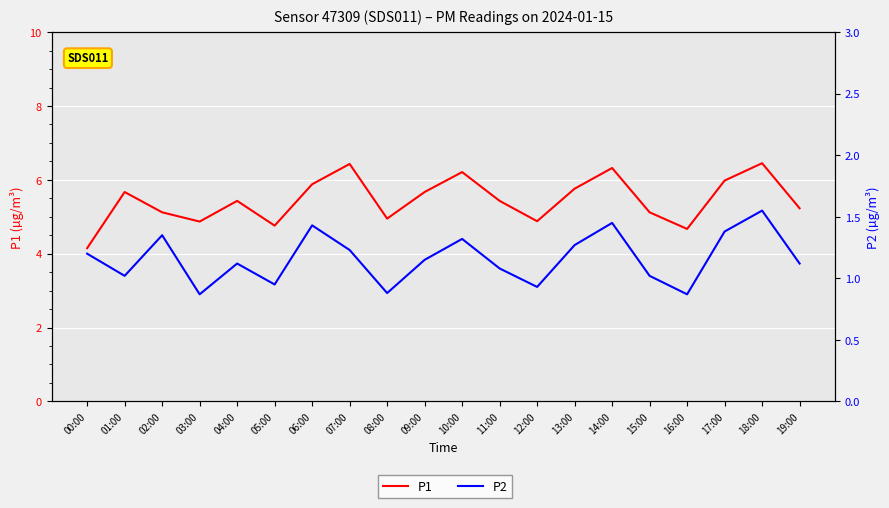

True or false: P2 and P1 cross at least once.

False